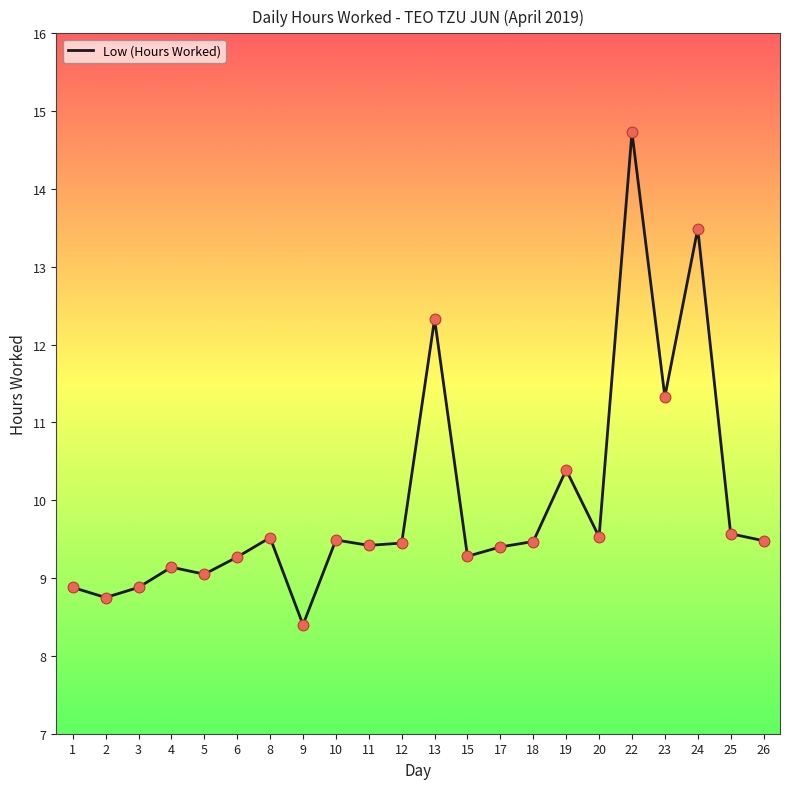

What is the ratio of the value at 9 to the value at 2?

1.0